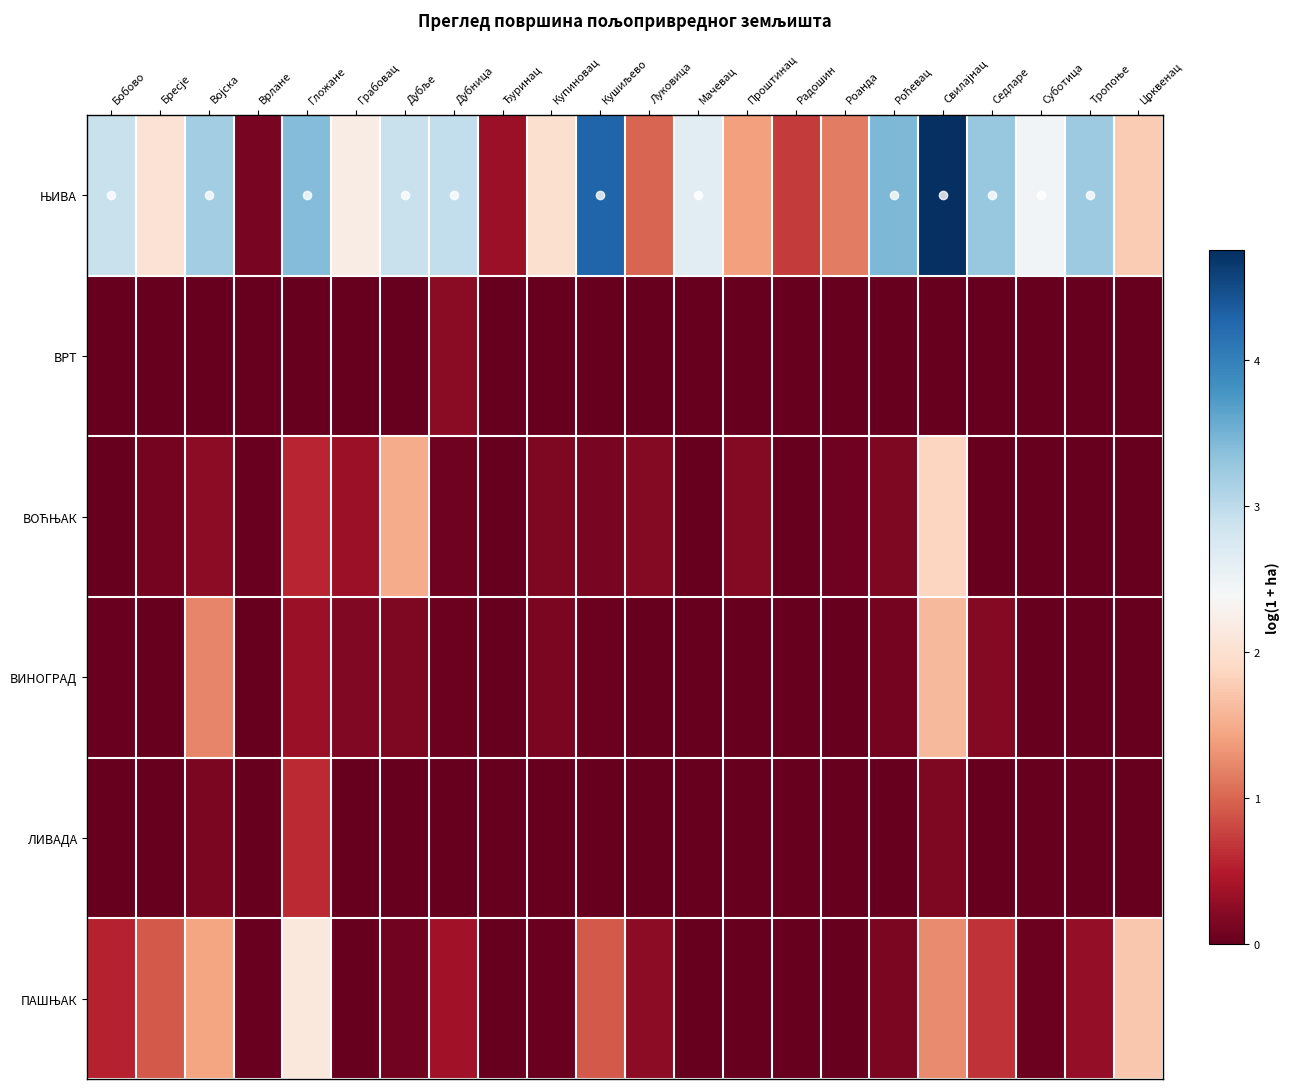

Which series has the largest range (max minus min)?

ЊИВА